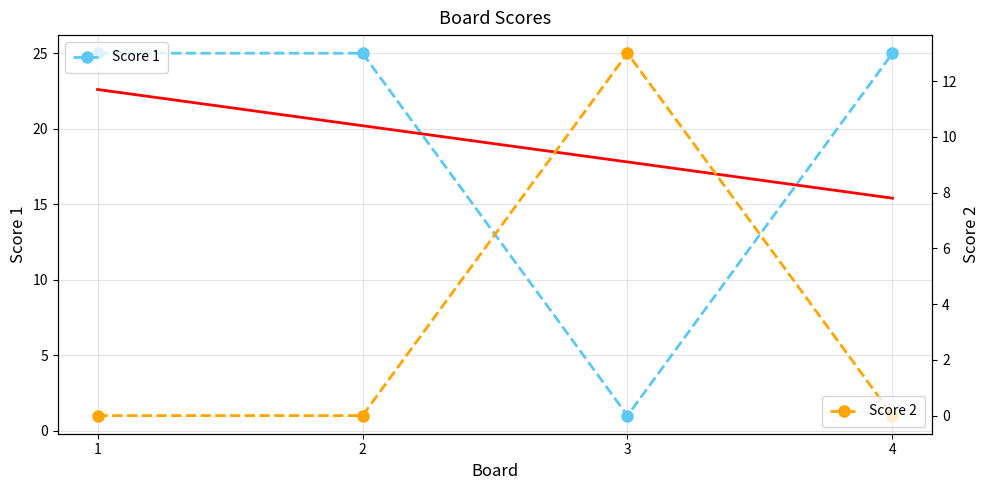

What is the spread (max minus min) of values at 3?

12